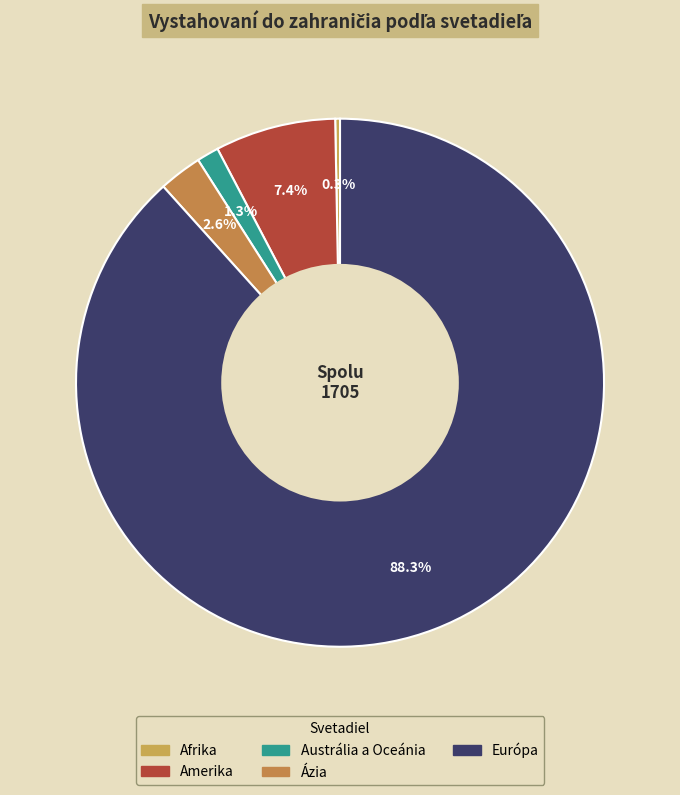

Combined, what portion of the pie is Európa and Afrika?

88.6%